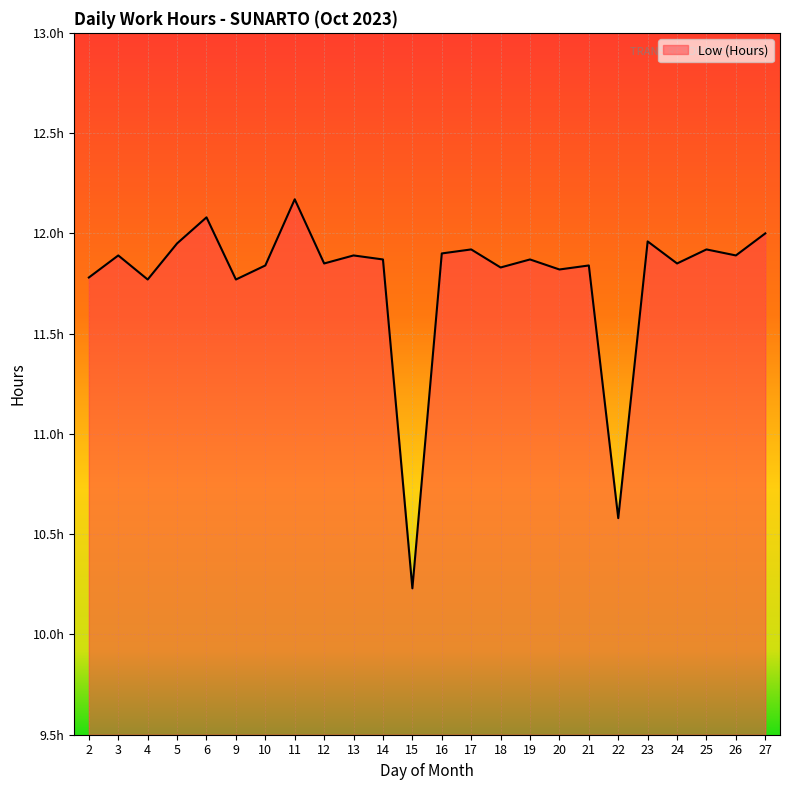

How many values exceed 11?

22